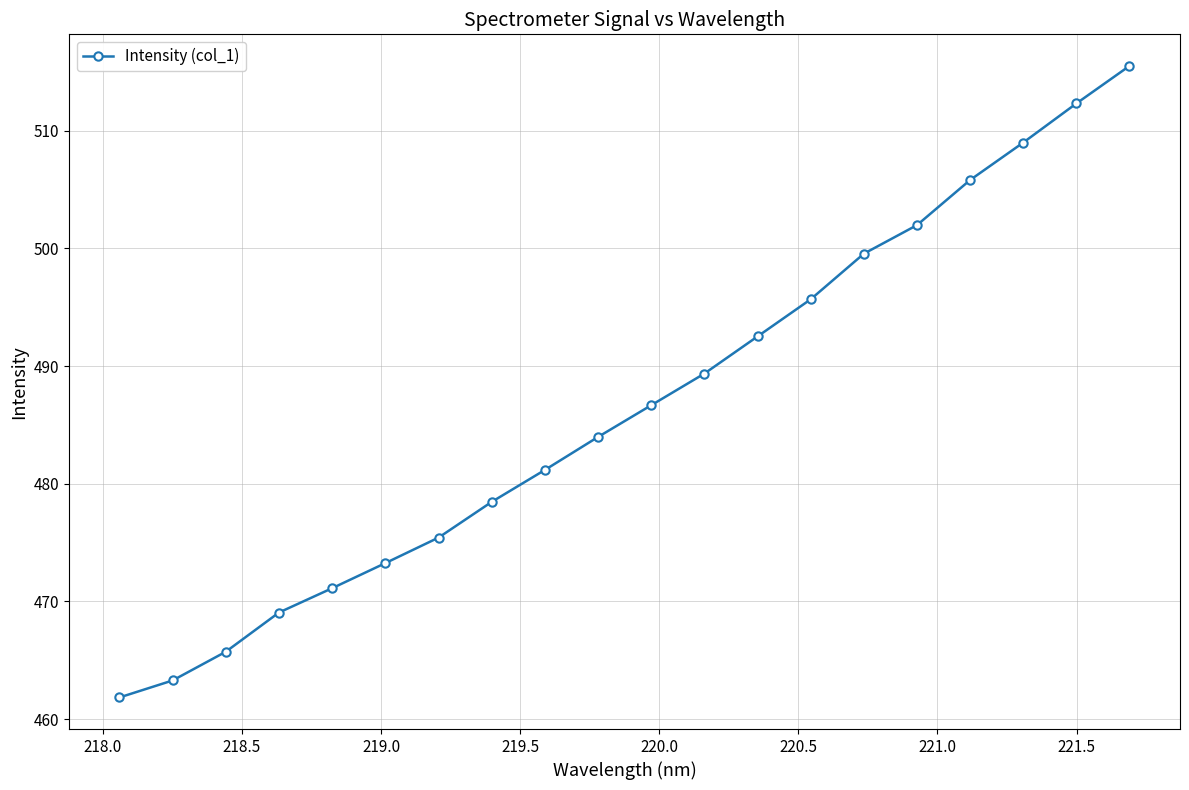

What is the value of the 3rd point from the left?

465.7